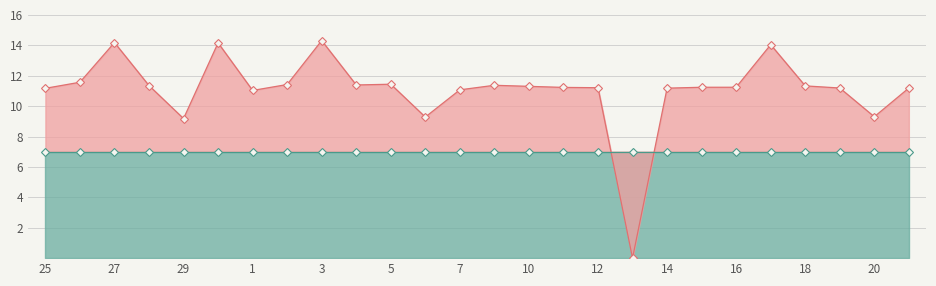

The value of Low Threshold Line at 23 is 7.0. True or false?

True